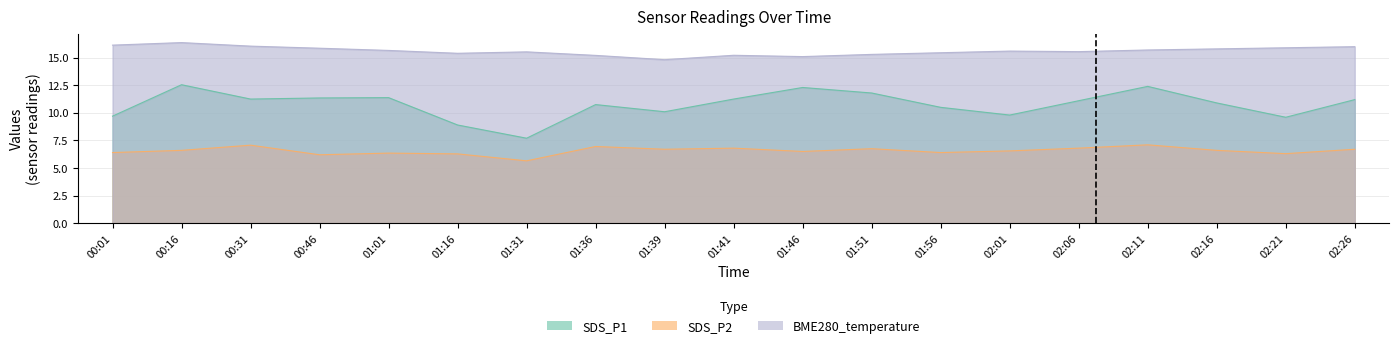

Which series has the largest range (max minus min)?

SDS_P1